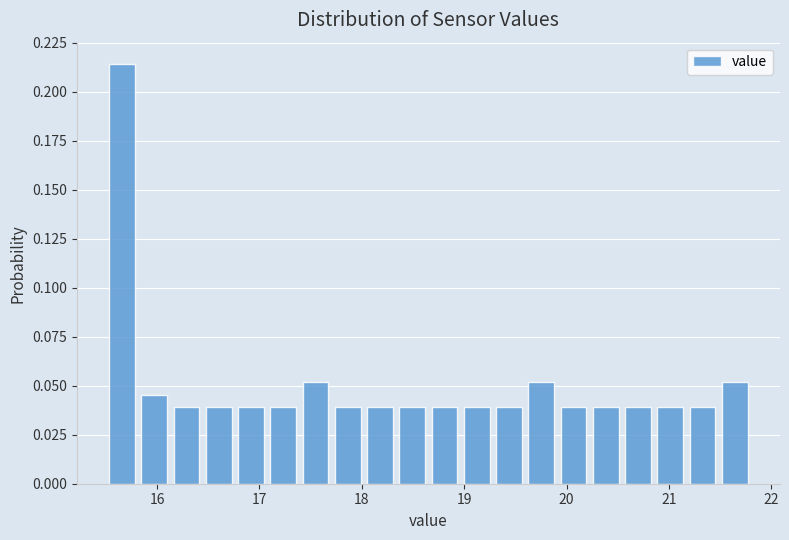

Around what value on the x-axis is the tallest bar? Give the approximate position of its centre, as read against the axis.

15.7